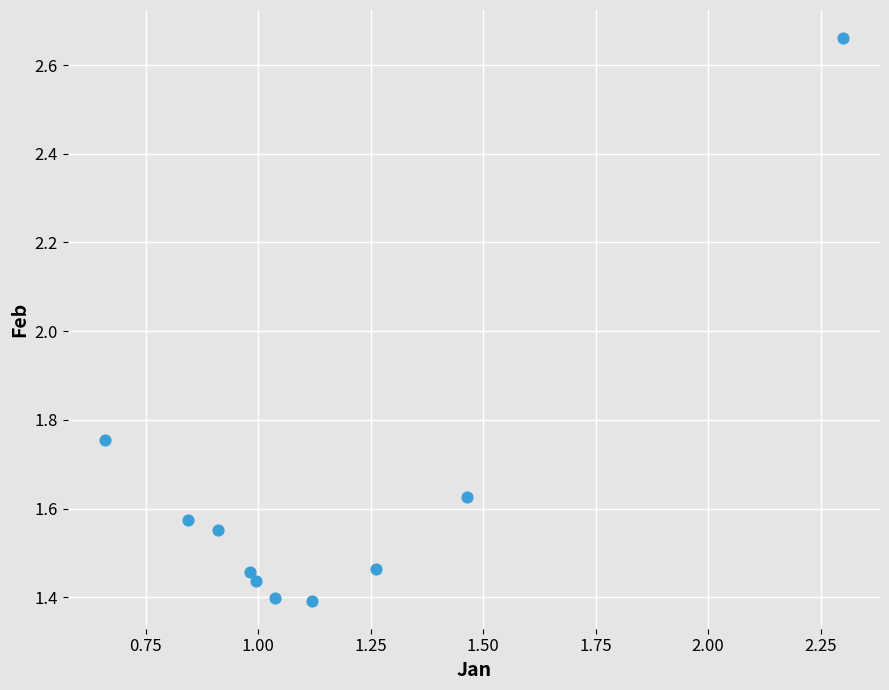

What is the range of Y values (max minus min)?

1.3